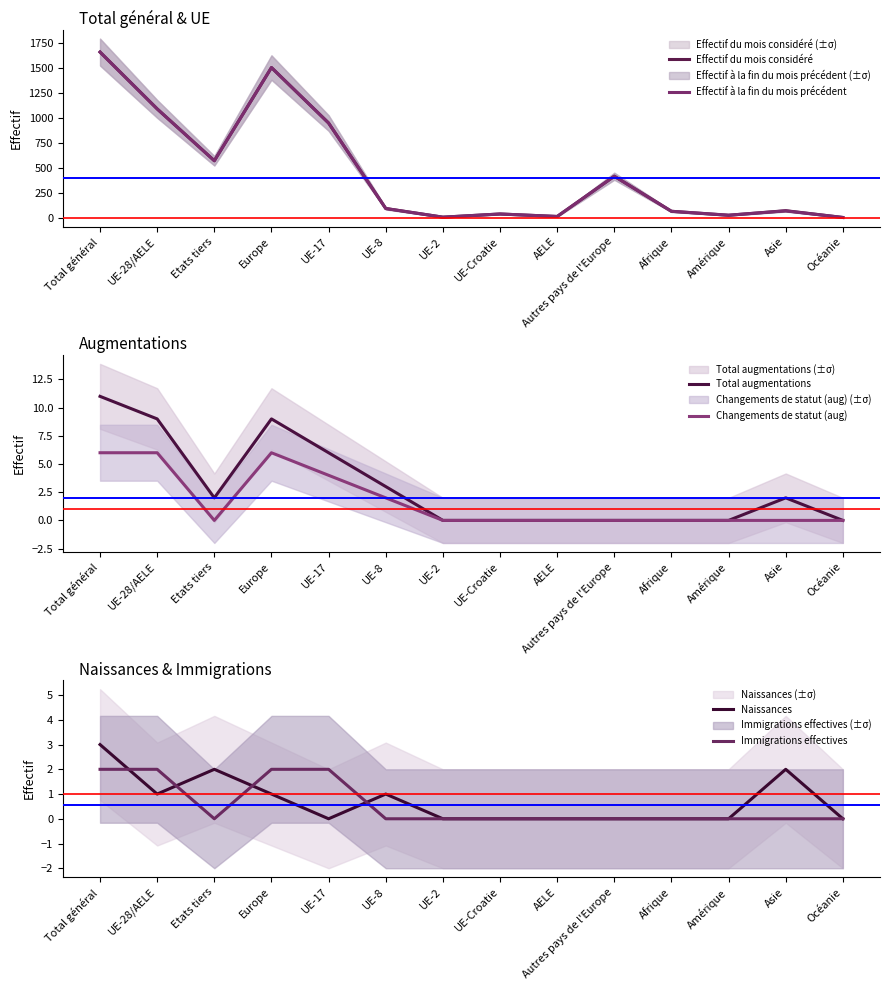

True or false: Immigrations effectives has a value of 0 at AELE.

True